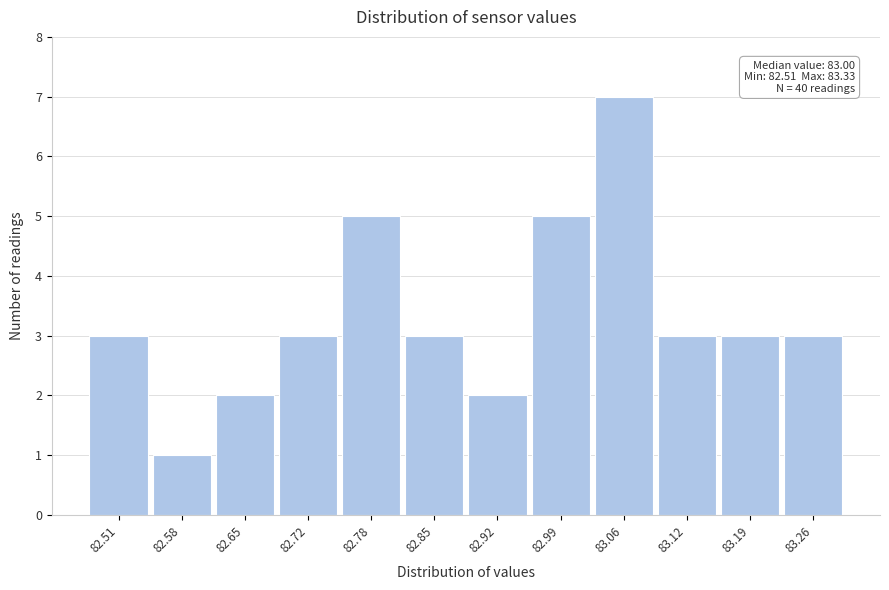

Reading left to right, transcribe all the data shown in this chart.

82.51=3	82.58=1	82.65=2	82.72=3	82.78=5	82.85=3	82.92=2	82.99=5	83.06=7	83.12=3	83.19=3	83.26=3